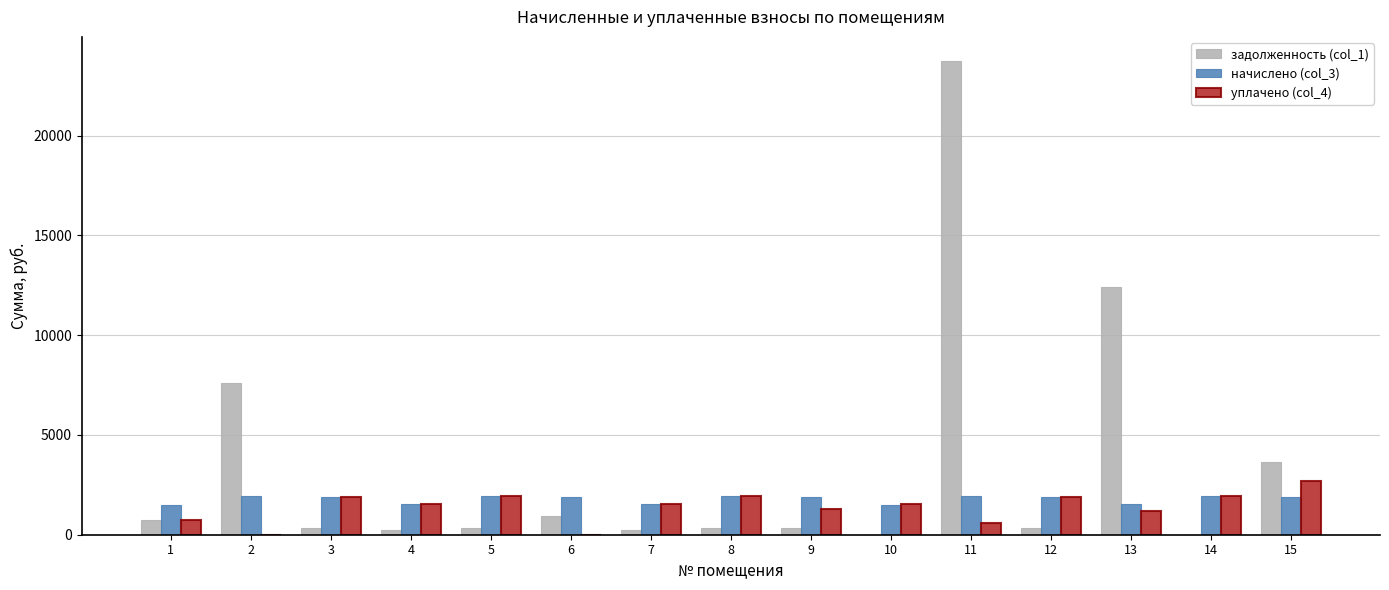

Between 5 and 10, which series saw the biggest shift?

начислено (col_3)